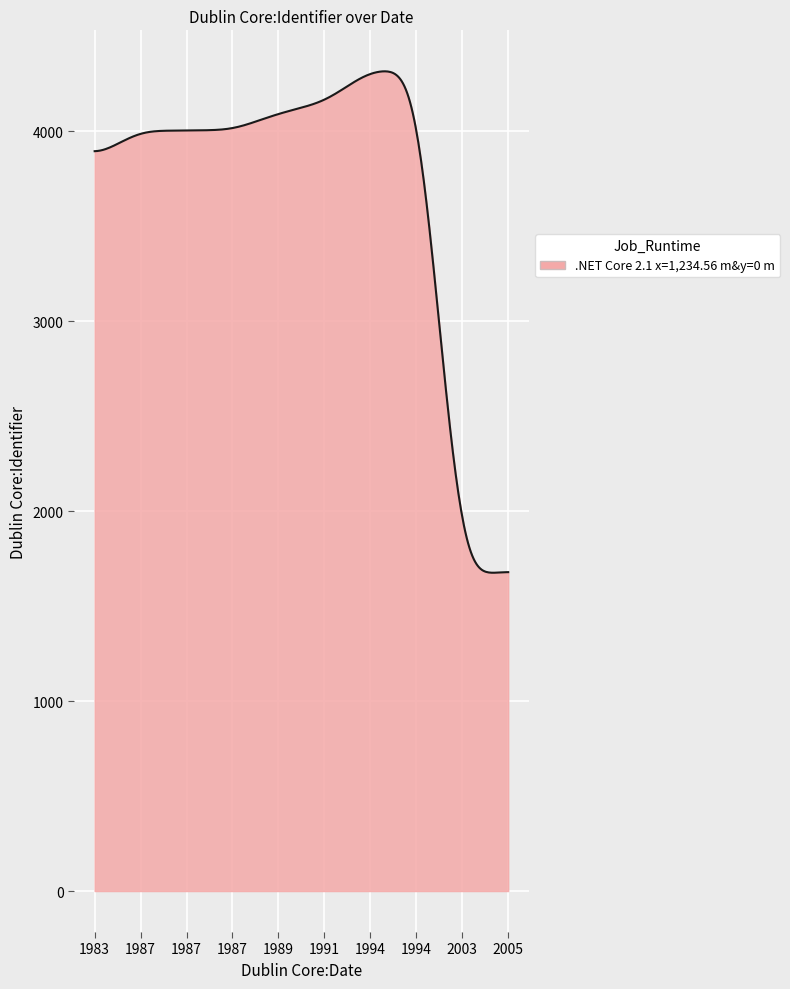

What is the smallest value displayed?

1675.4